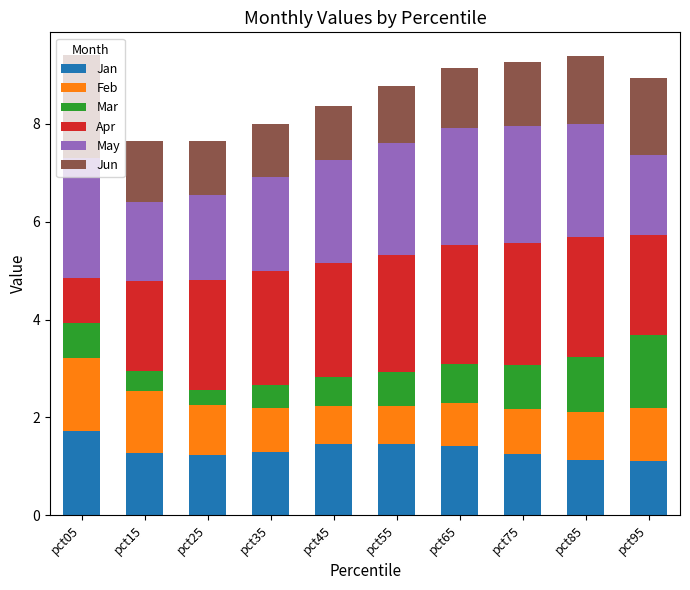

What is the highest value of the Jan series?

1.7